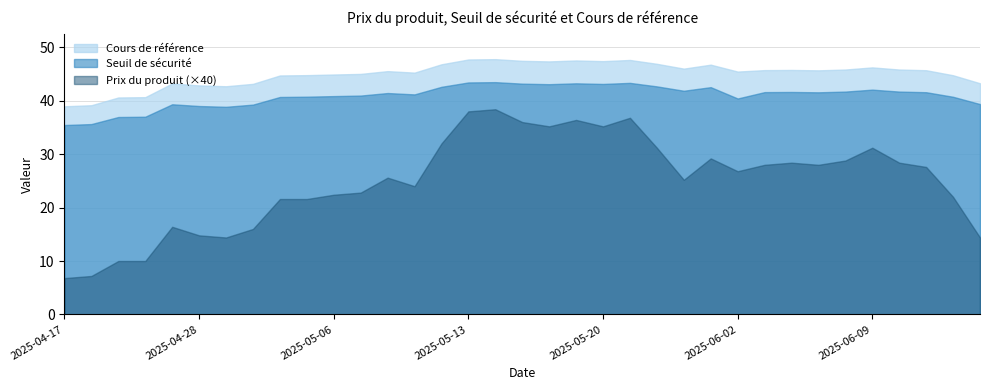

Between 2025-05-21 and 2025-05-12, which is larger?

2025-05-21